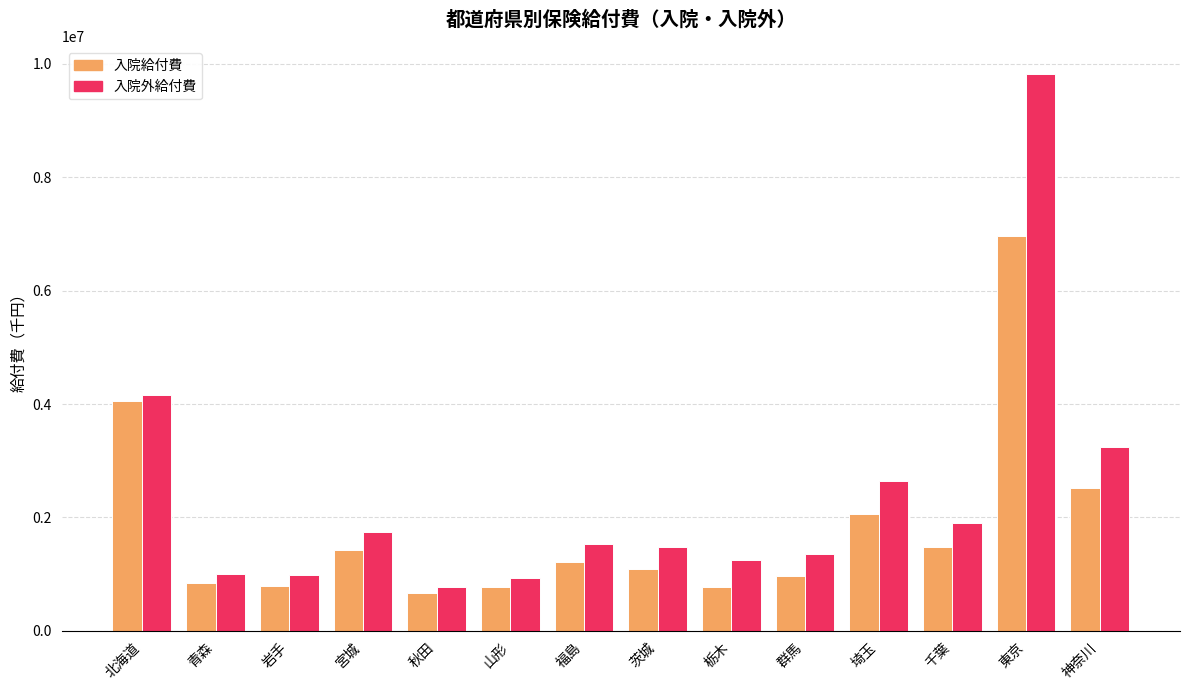

What is the label of the 13th bar from the right?

青森